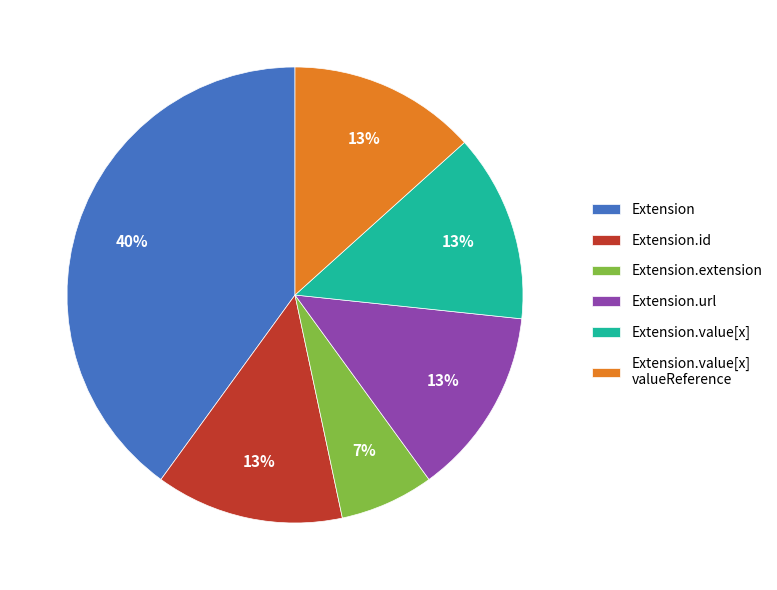

Is Extension.extension the majority of the pie?

No